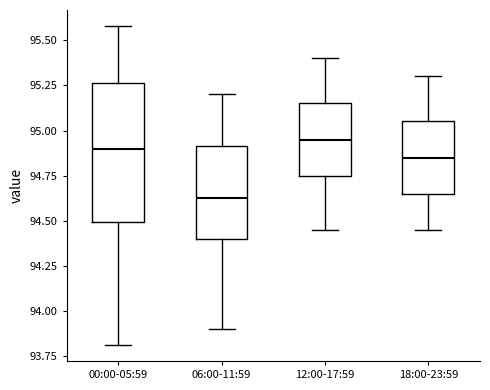

Reading left to right, transcribe this box plot: for each box, give where its median line is, the range the box spans, and where its two whiskers end, as read against the y-axis. The values are not printed on the chart, so give them approximately, as read against the axis.

00:00-05:59: median 94.90, box 94.50 to 95.25, whiskers 93.80 to 95.60
06:00-11:59: median 94.65, box 94.40 to 94.90, whiskers 93.90 to 95.20
12:00-17:59: median 94.95, box 94.75 to 95.15, whiskers 94.45 to 95.40
18:00-23:59: median 94.85, box 94.65 to 95.05, whiskers 94.45 to 95.30